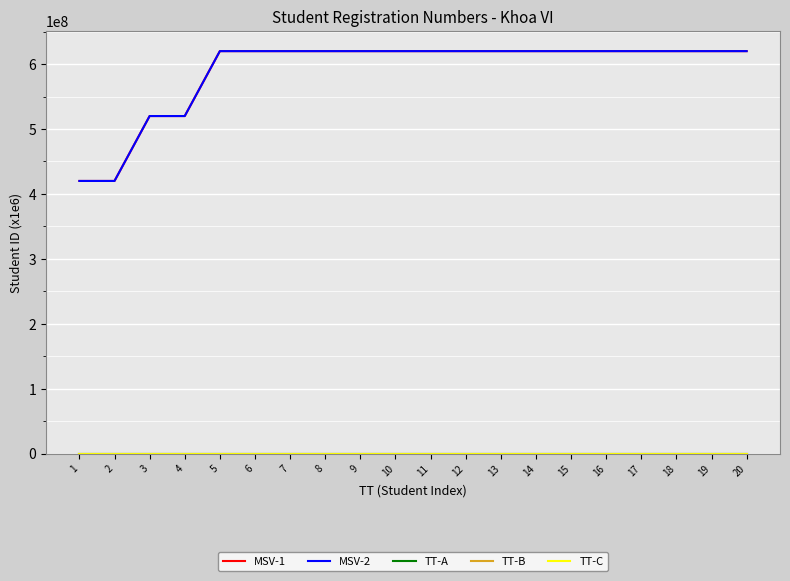

How many categories are shown in the chart?

20